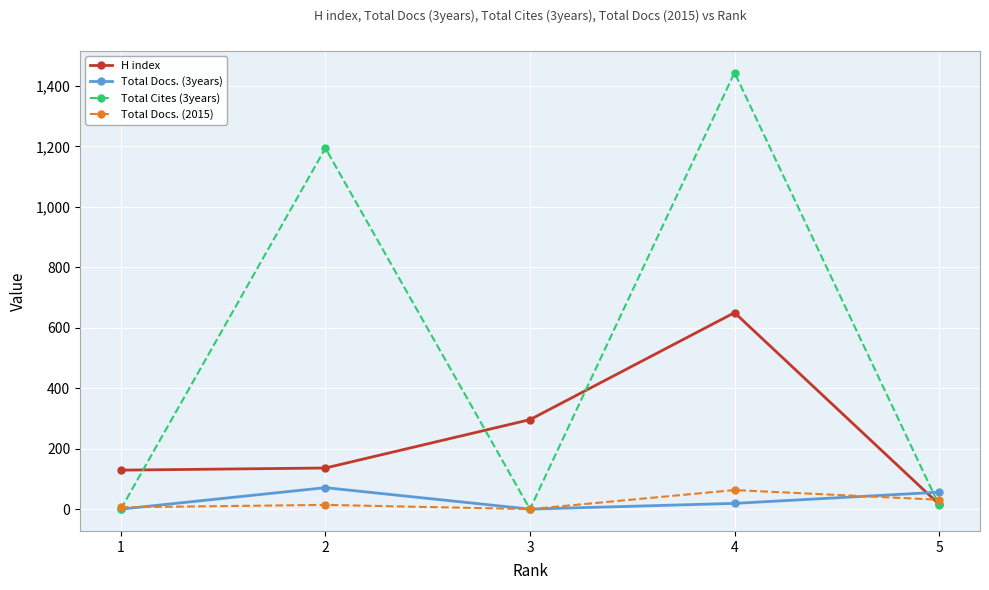

At which category is the sum across all series the highest?

4